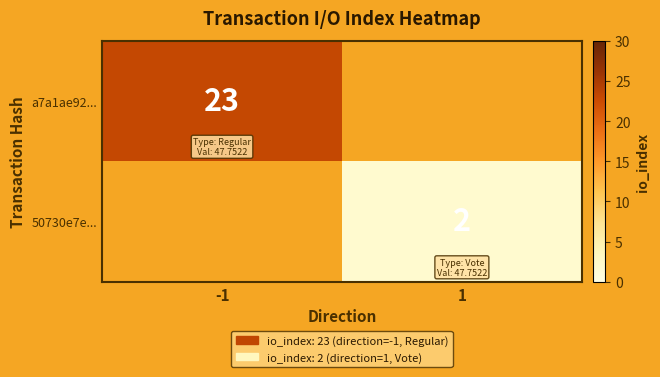

True or false: 50730e7e... has a value of 1 at 1.

False